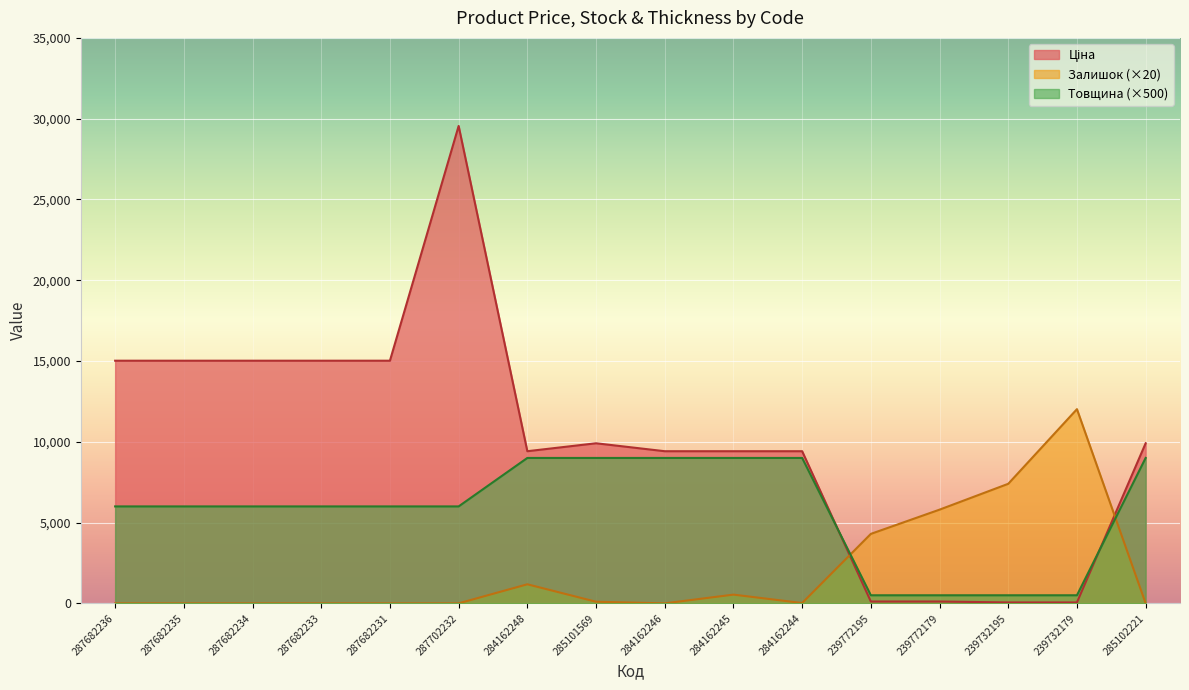

Rank the series by their average value, from lowest to highest.

Залишок, Товщина, Ціна